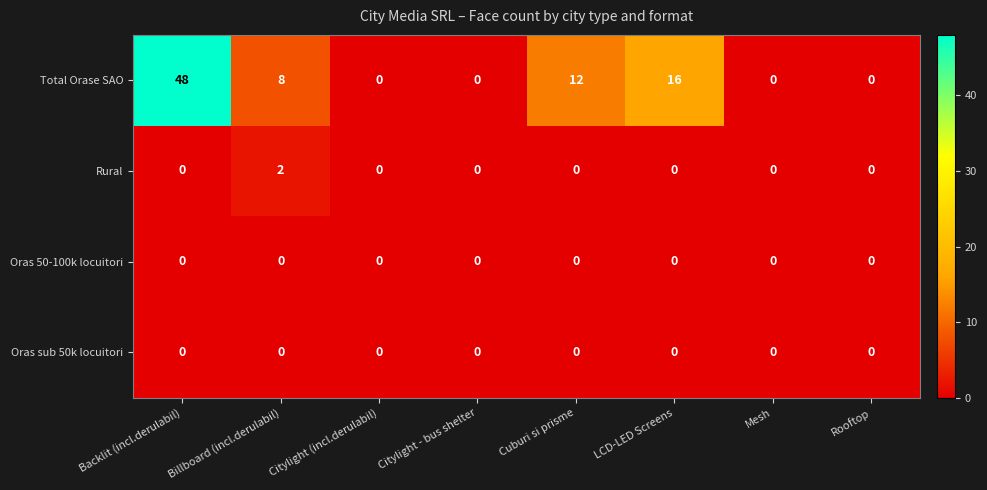

What is the difference between the highest and lowest values at Backlit (incl.derulabil)?

48